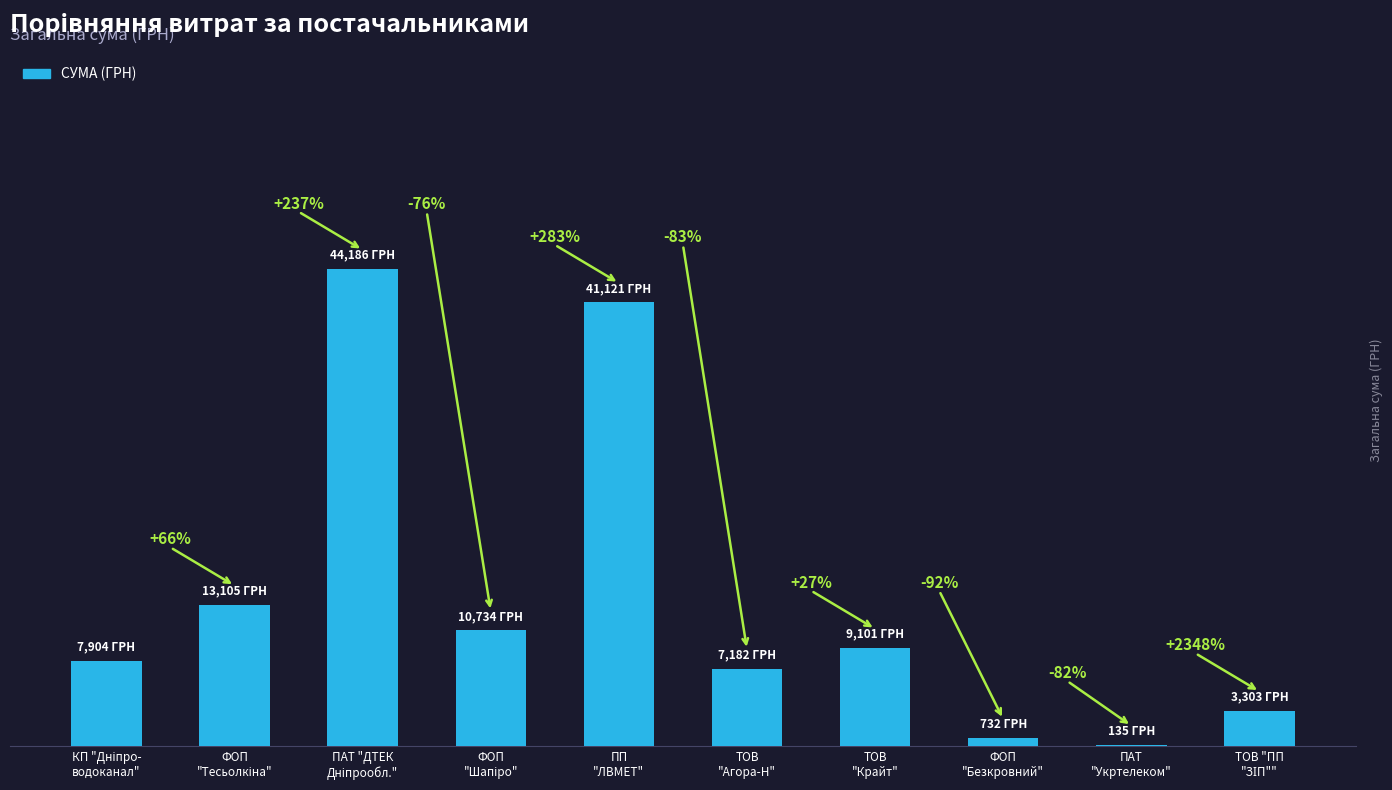

Are the bars horizontal?

No